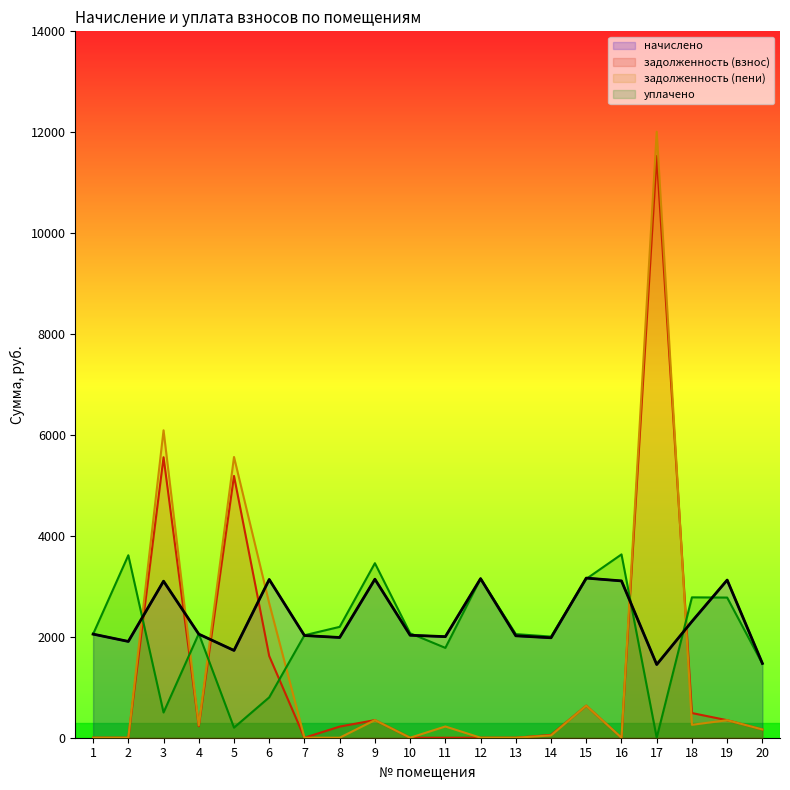

Where does the начислено series first go above 2053?

1